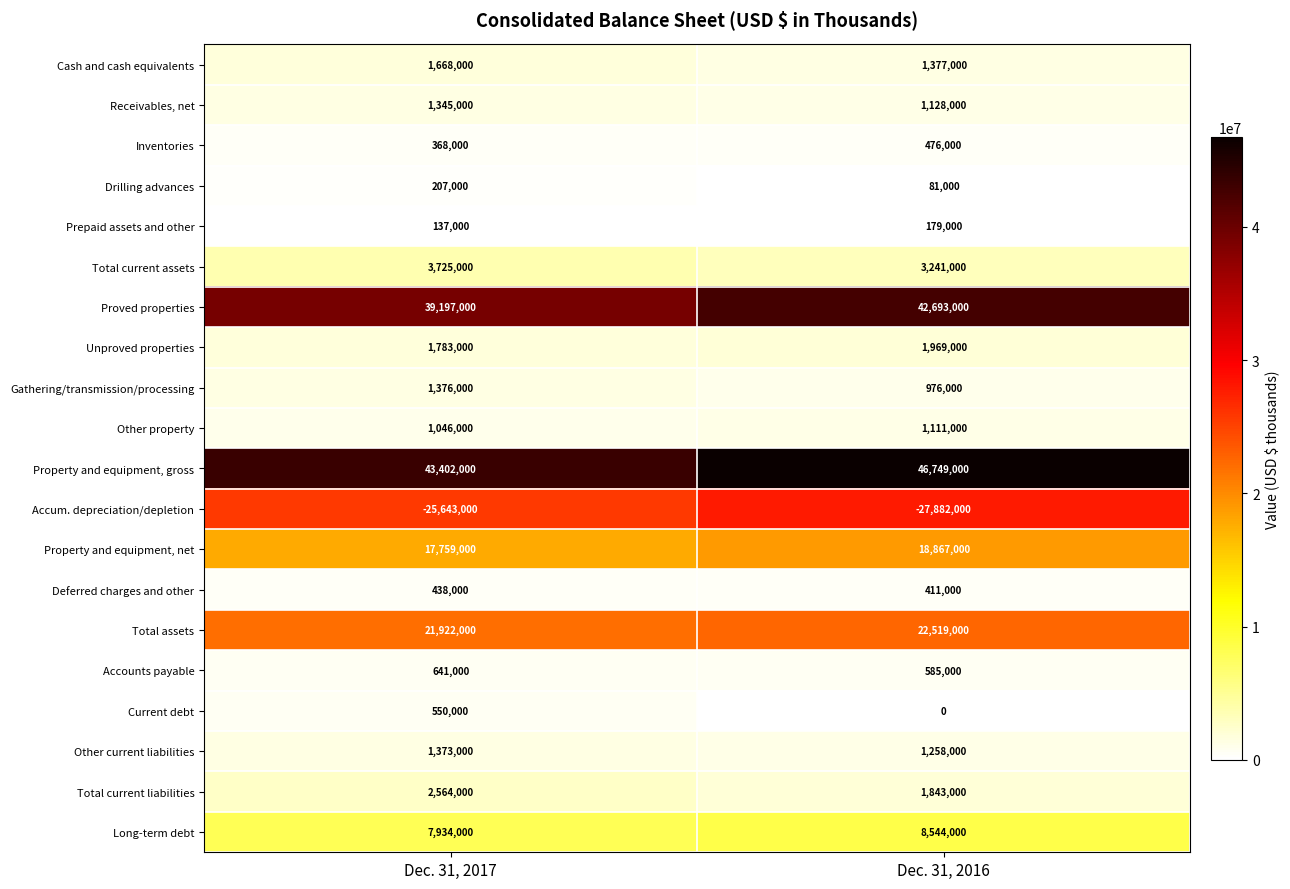

List the series in order of their peak value, highest first.

Property and equipment, gross, Proved properties, Total assets, Property and equipment, net, Long-term debt, Total current assets, Total current liabilities, Unproved properties, Cash and cash equivalents, Gathering/transmission/processing, Other current liabilities, Receivables, net, Other property, Accounts payable, Current debt, Inventories, Deferred charges and other, Drilling advances, Prepaid assets and other, Accum. depreciation/depletion